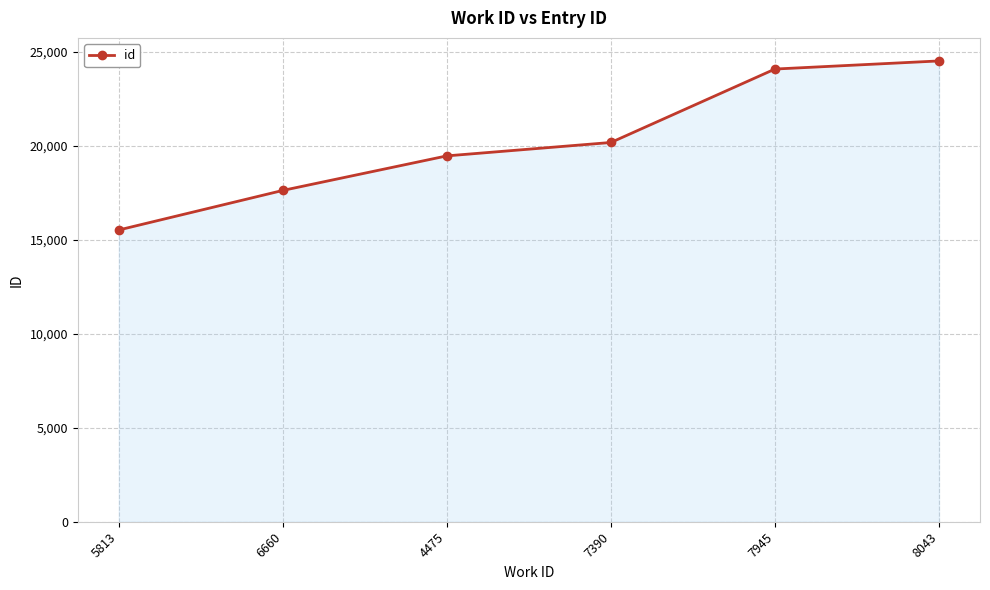

List the labels in order of value, smallest first.

5813, 6660, 4475, 7390, 7945, 8043